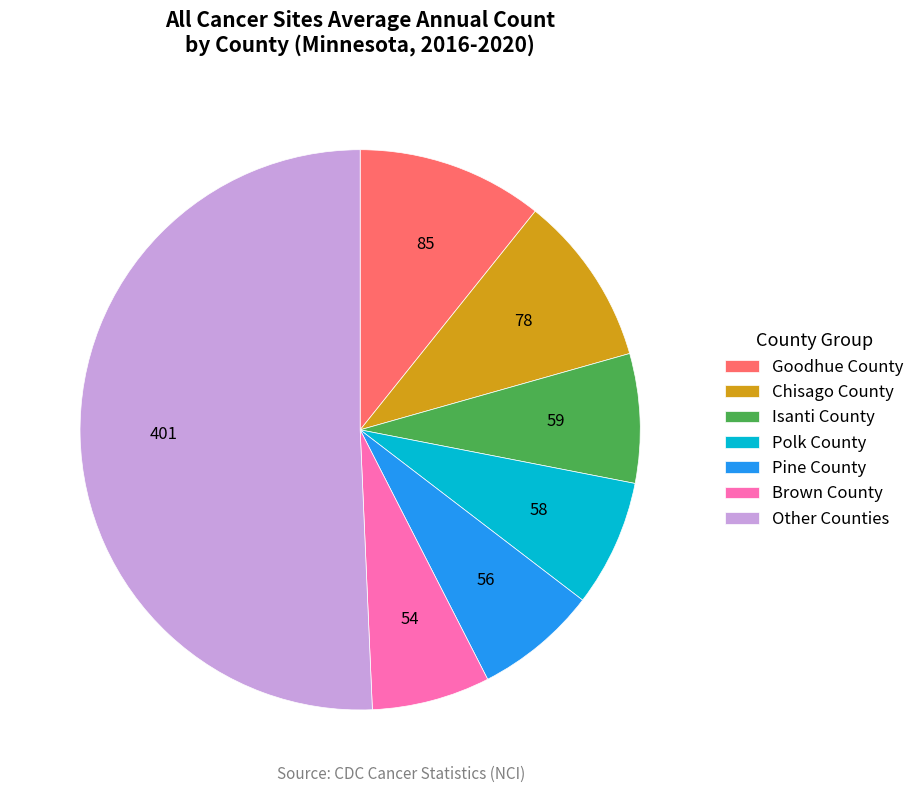

Does Brown County represent more than half of the total?

No